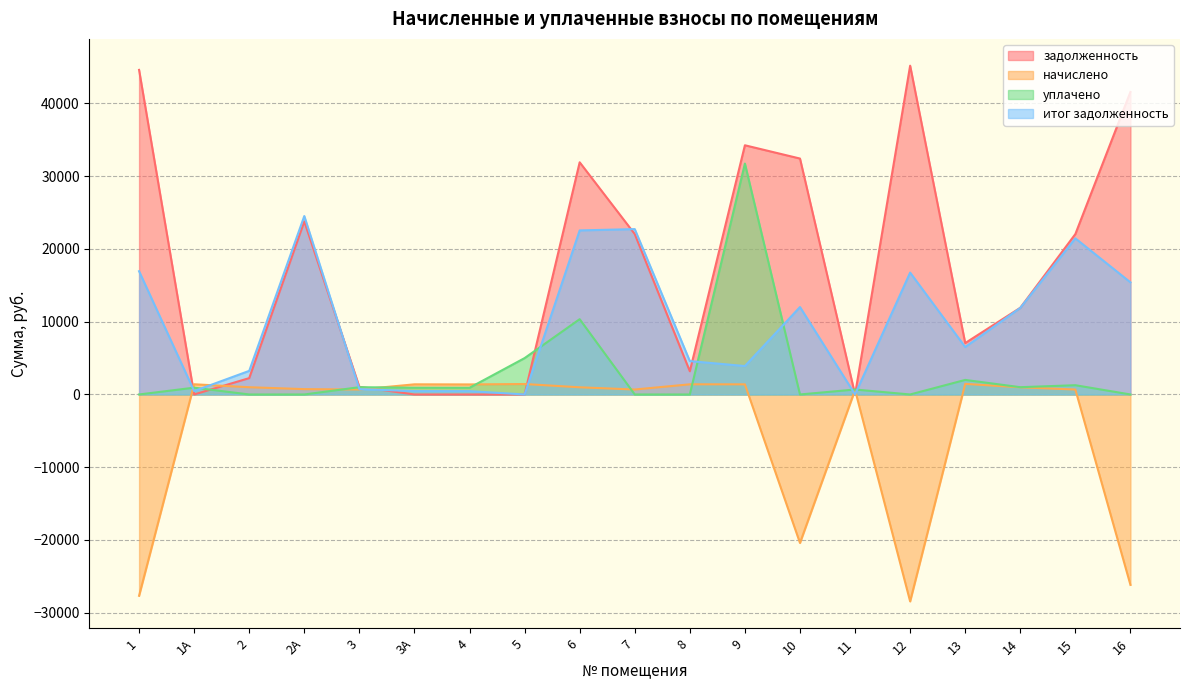

What is the sum of the начислено values at 1А and 11?

2019.9